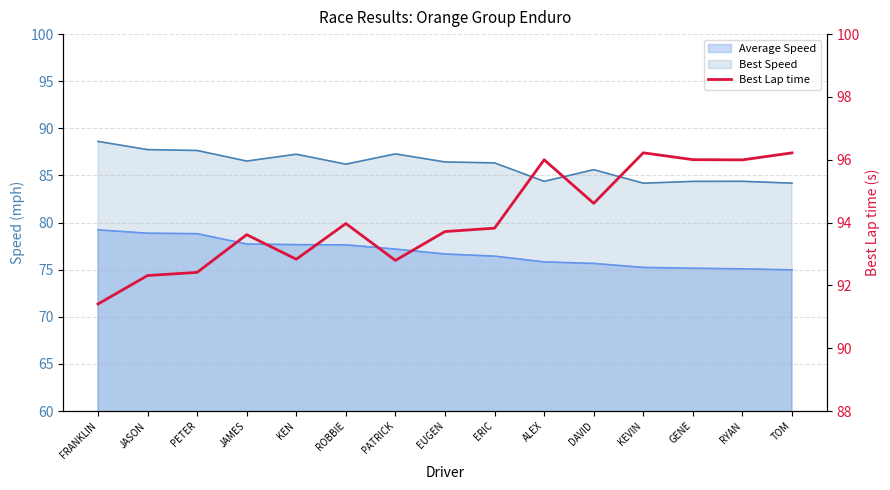

What position from the right is EUGEN?

8